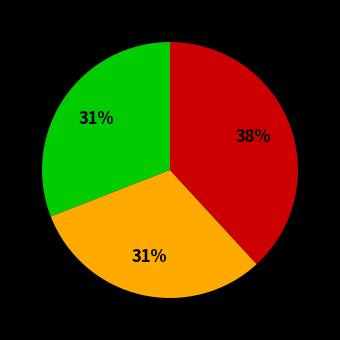

To the nearest percent, what is the difference between the largest and smallest slice percentages?

7%